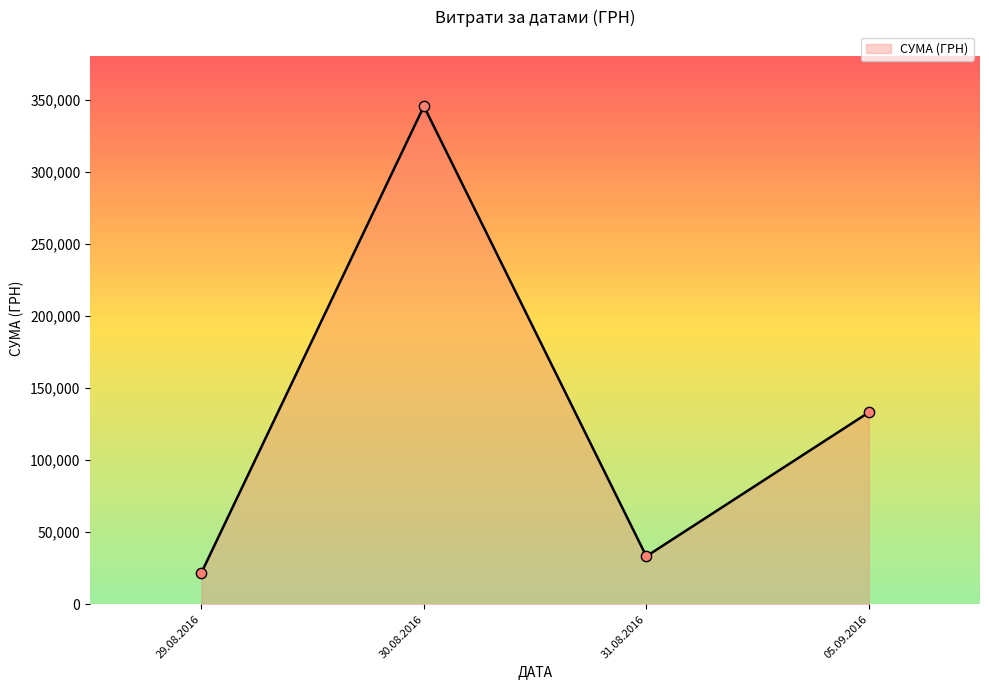

Approximately how many times larger is the value at 05.09.2016 compared to 30.08.2016?

0.4